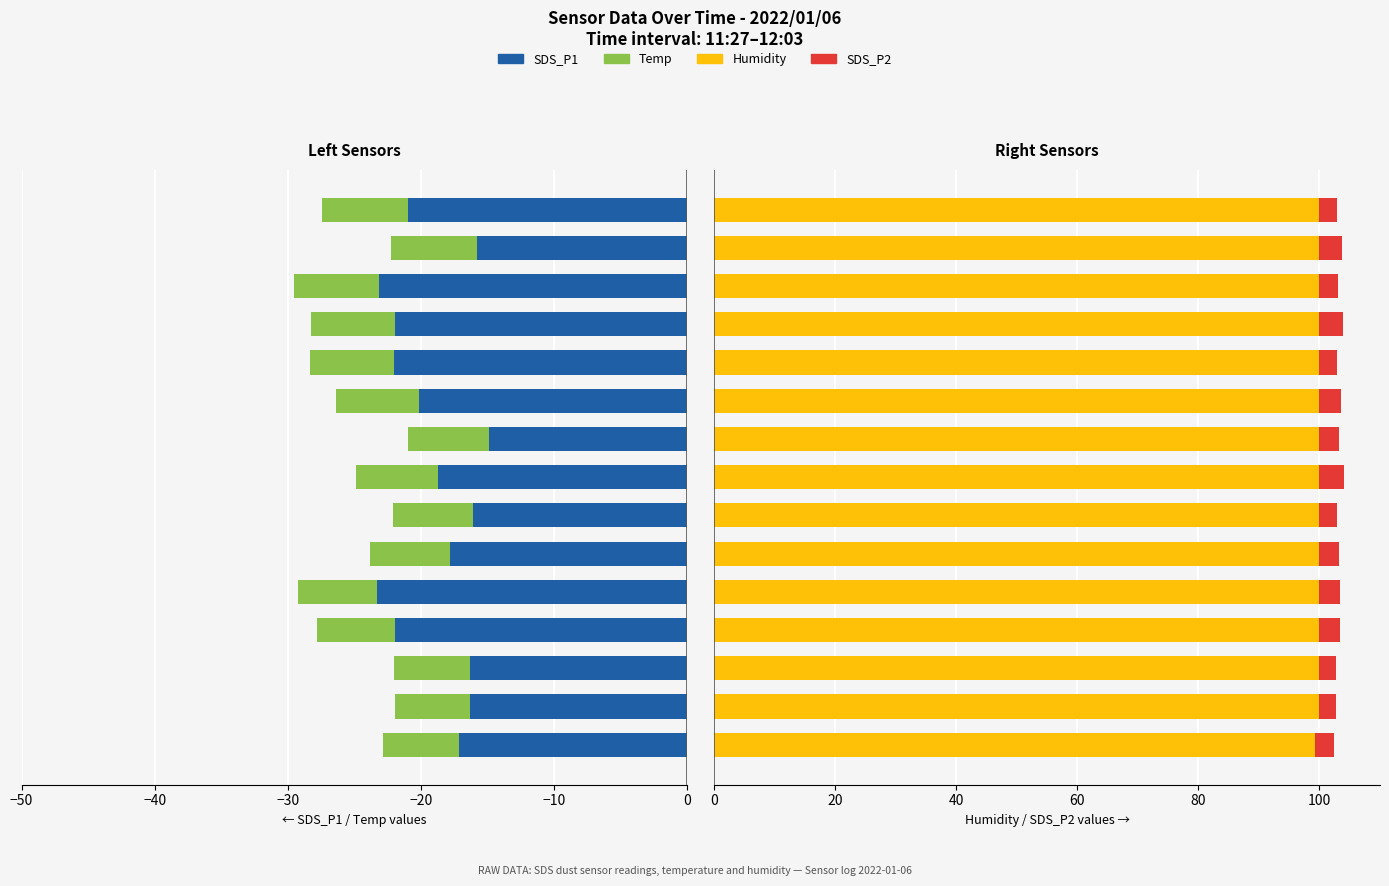

List the series in order of their peak value, highest first.

Humidity, SDS_P2, Temp, SDS_P1